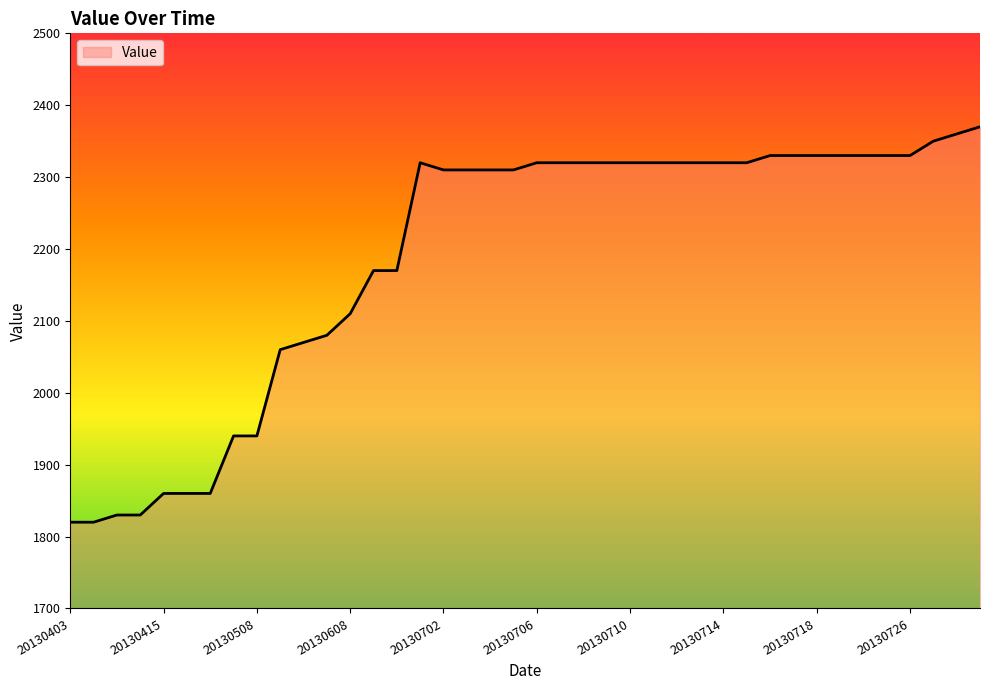

What is the average value?

2189